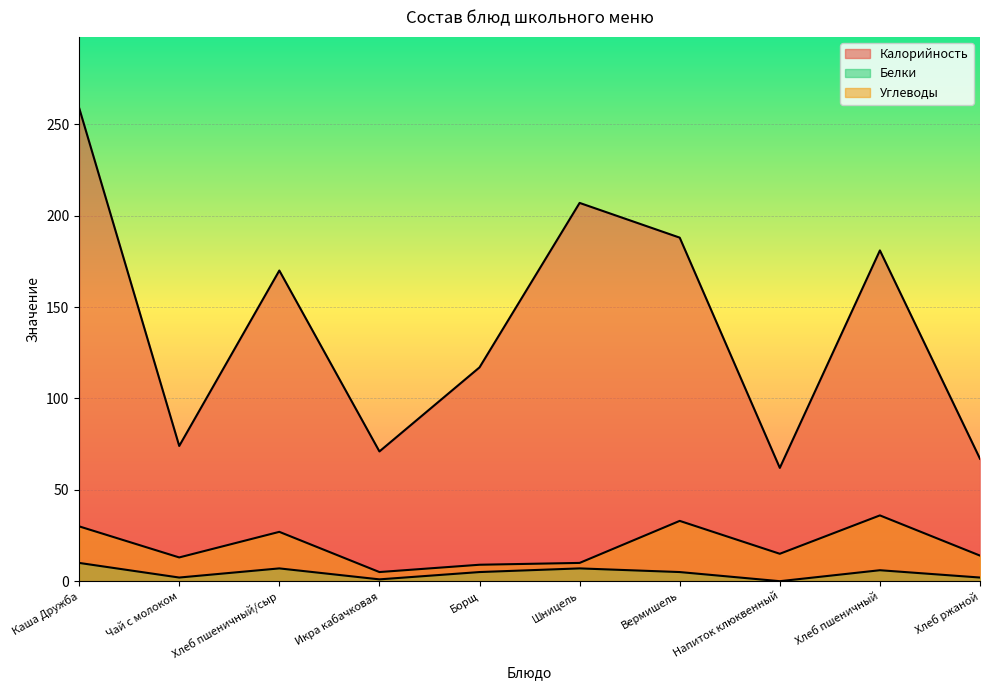

How many lines are shown in the chart?

3